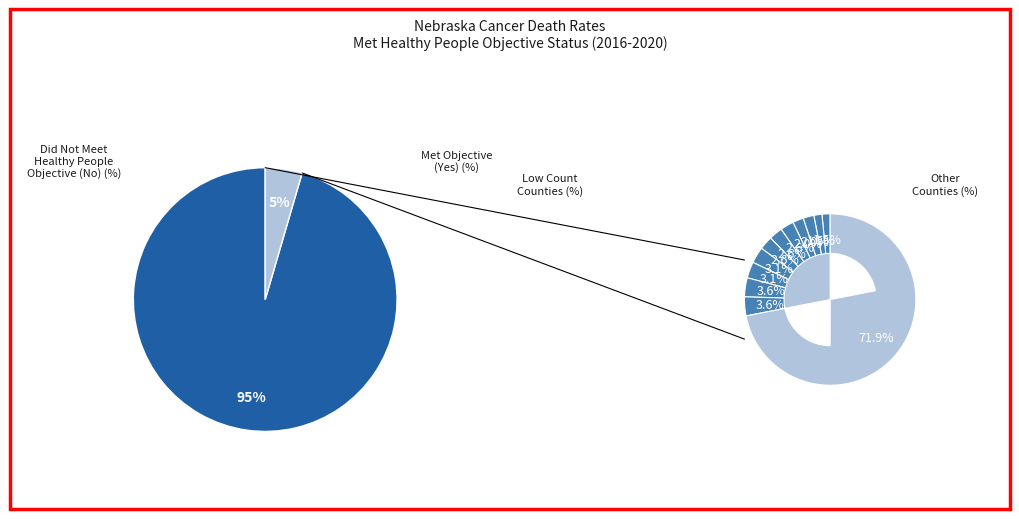

Is Nebraska the majority of the pie?

Yes